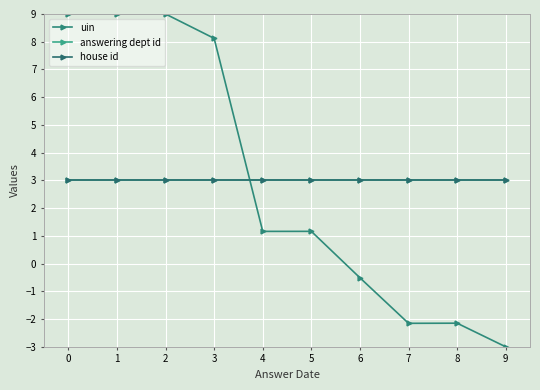

What is the total value across all series at 7?

3.8